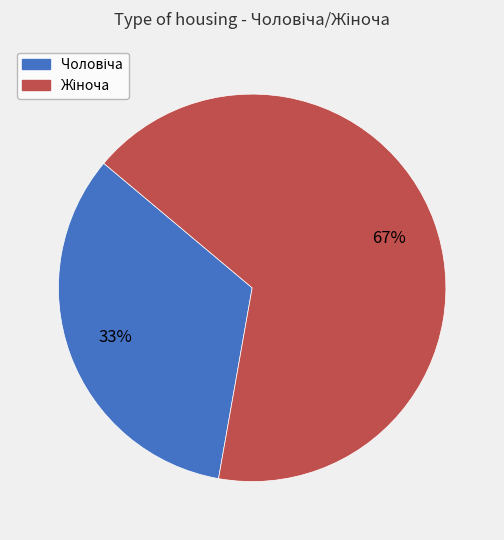

To the nearest percent, what is the average slice percentage?

50%